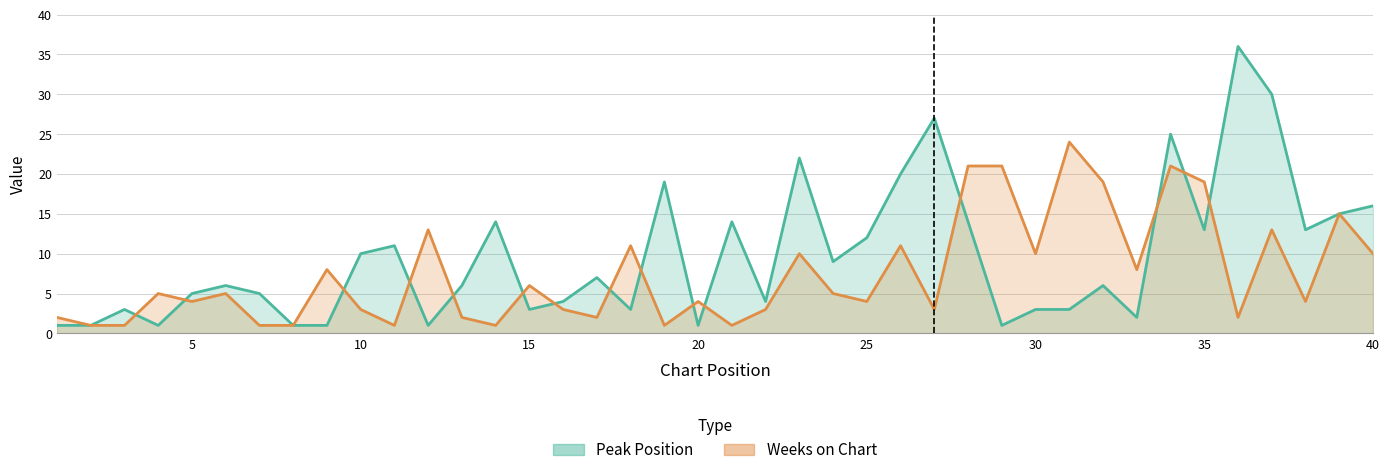

Is the value of Peak Position at 35 greater than the value of Weeks on Chart at 32?

No